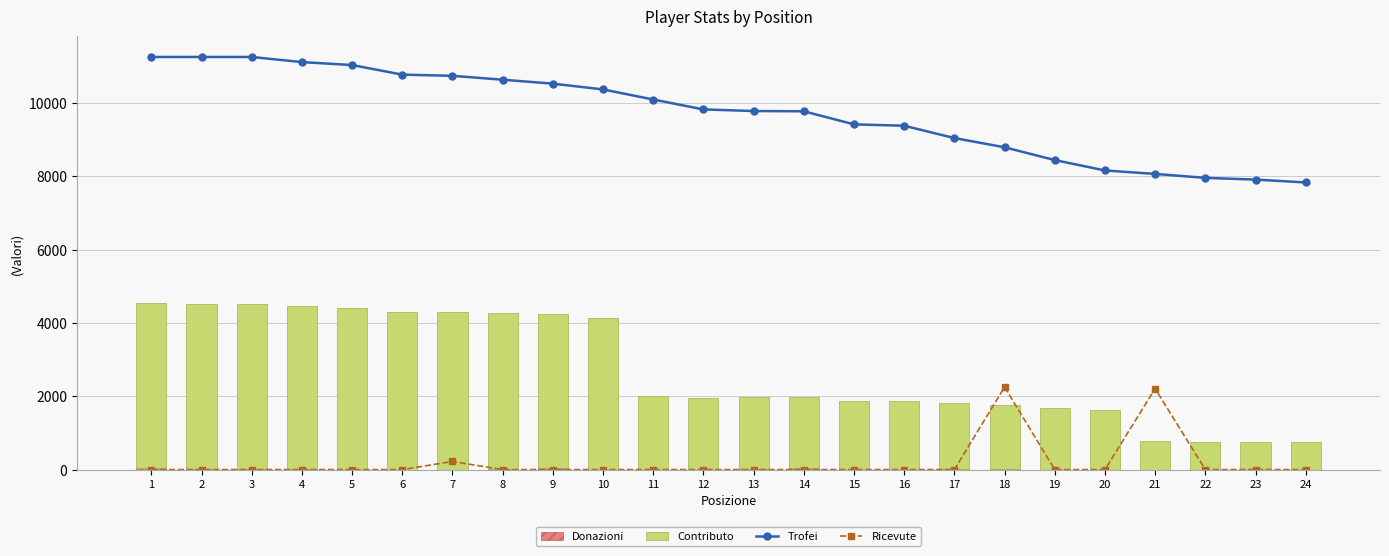

Reading left to right, transcribe all the data shown in this chart.

Trofei: 11250.0	11250.0	11250.0	11110.0	11030.0	10768.8	10736.2	10630.0	10522.5	10365.0	10090.0	9820.0	9776.2	9768.8	9412.5	9375.0	9038.8	8787.5	8438.8	8155.0	8061.2	7953.8	7906.2	7828.8
Ricevute: 0.0	0.0	0.0	0.0	0.0	0.0	220.6	0.0	0.0	0.0	0.0	0.0	0.0	0.0	0.0	0.0	0.0	2250.0	0.0	0.0	2205.9	0.0	0.0	0.0
Donazioni: 54.0	8.0	8.0	8.0	0.0	0.0	0.0	10.0	36.0	0.0	0.0	0.0	26.0	32.0	0.0	0.0	20.0	10.0	0.0	0.0	0.0	0.0	0.0	0.0
Contributo: 4500.0	4500.0	4500.0	4444.0	4412.0	4307.0	4294.0	4252.0	4209.0	4146.0	2018.0	1964.0	1955.0	1953.0	1882.0	1875.0	1807.0	1757.0	1687.0	1631.0	773.0	763.0	759.0	751.0